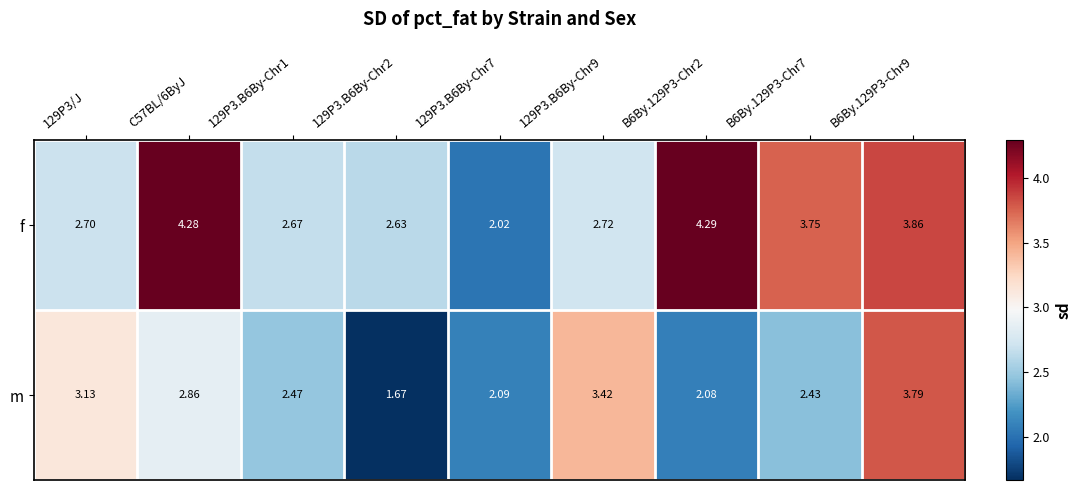

Which series changed the most between 129P3.B6By-Chr2 and B6By.129P3-Chr7?

f